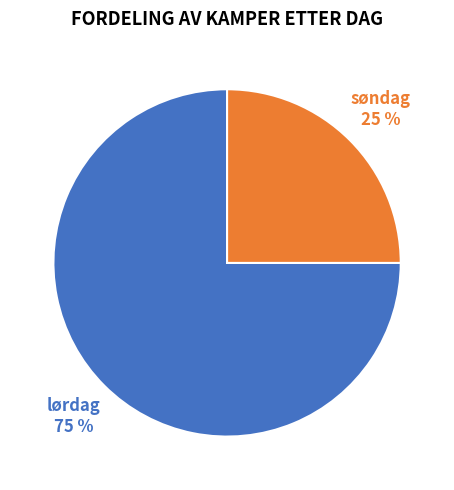

Is it true that søndag is 25% of the pie?

True